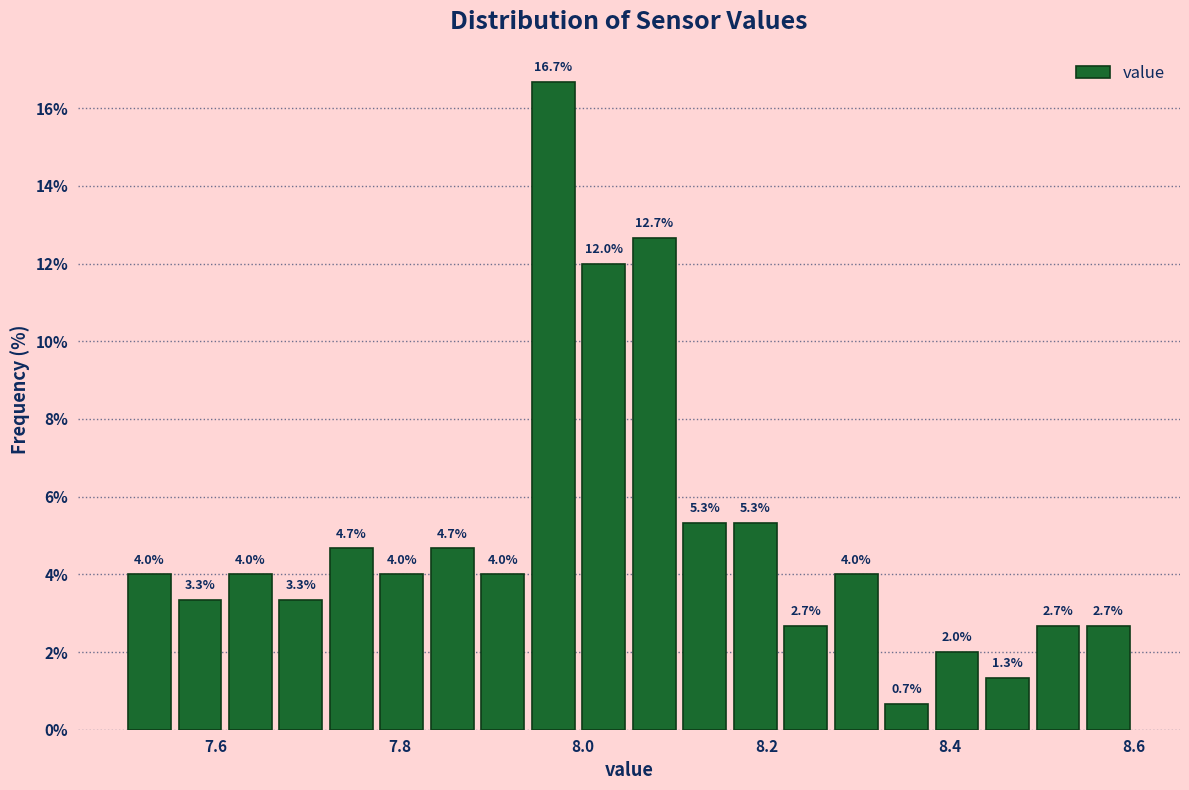

Read against the x-axis, roughly where is the centre of the tallest bar?

7.96